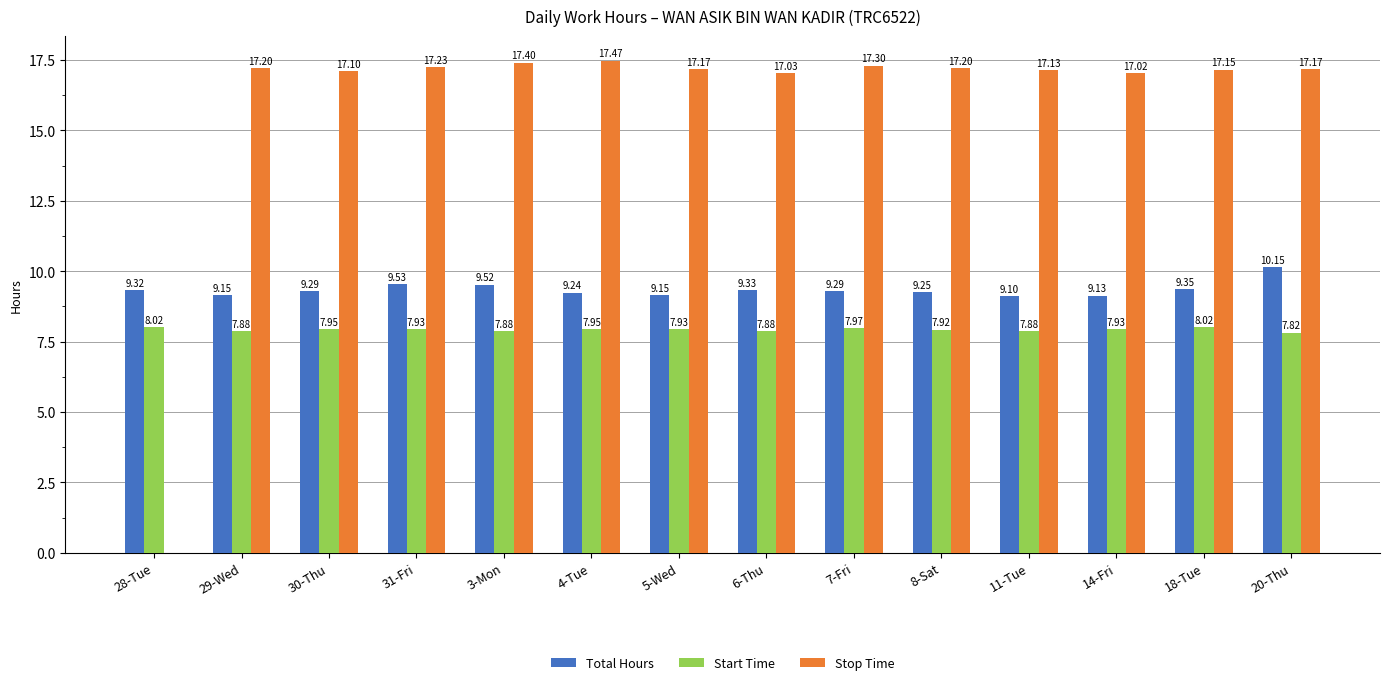

Which series changed the most between 18-Tue and 20-Thu?

Total Hours